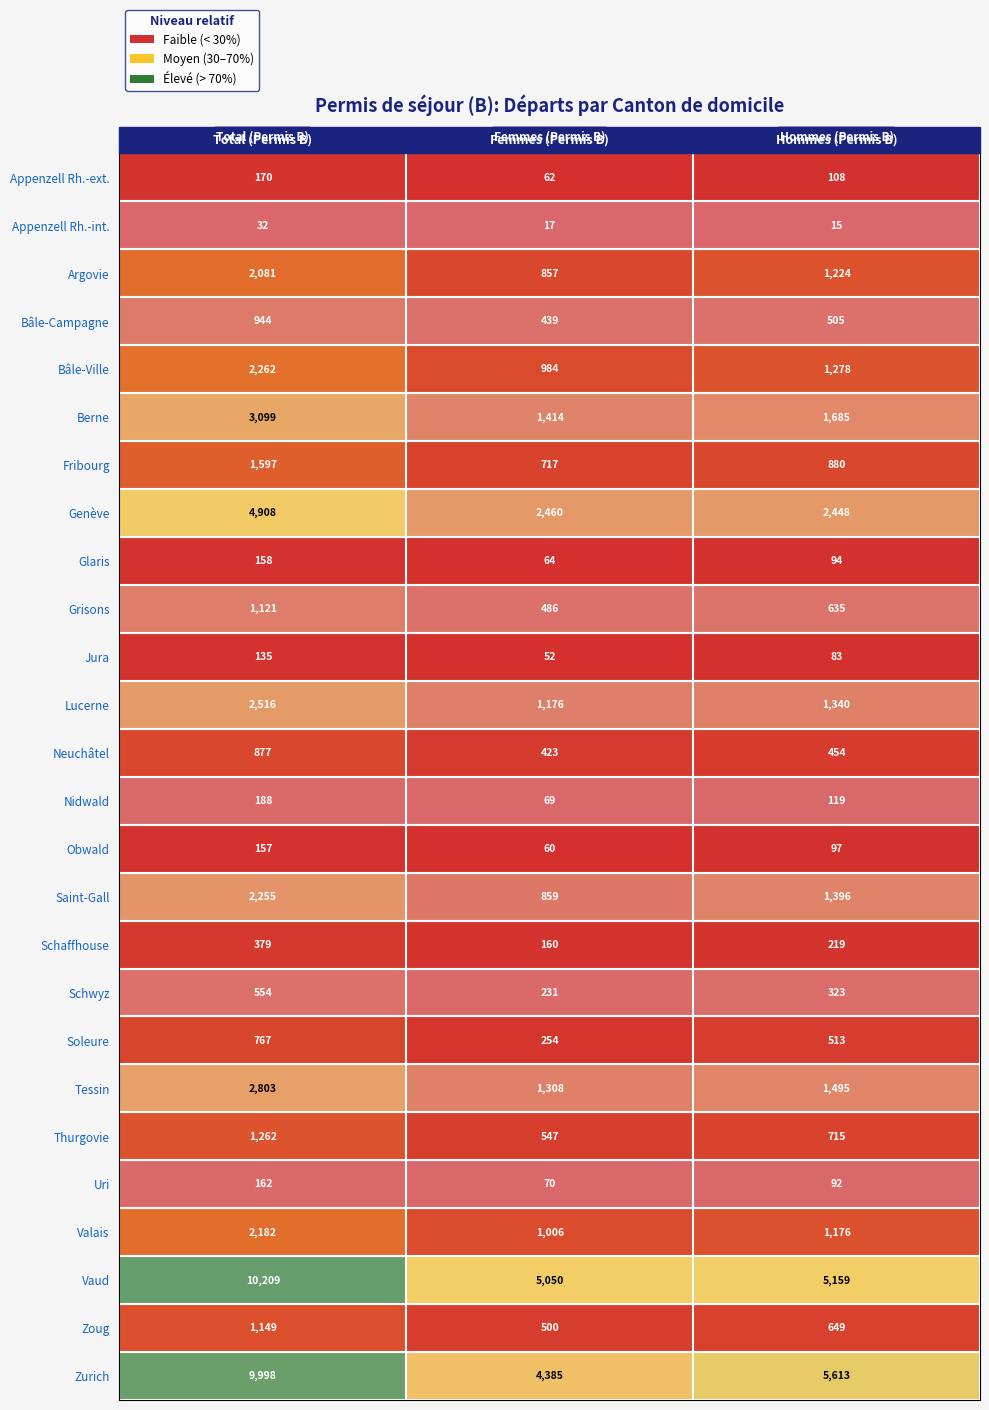

Which series has the largest total across all categories?

Vaud